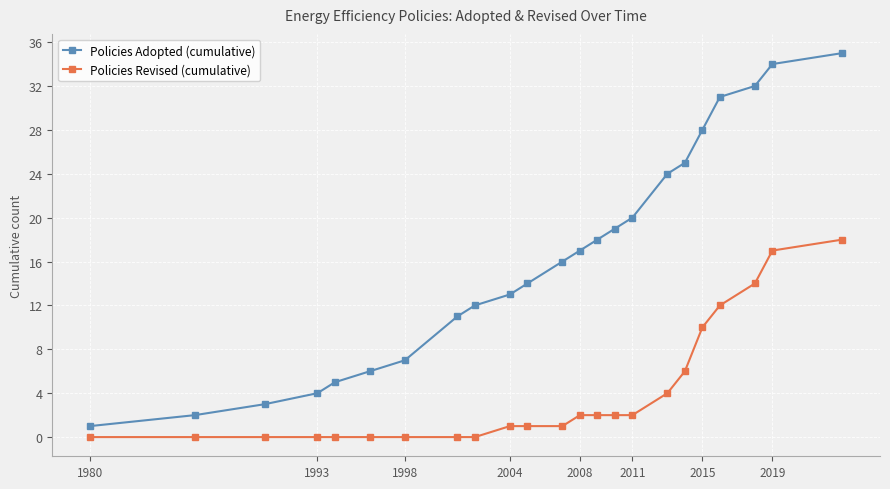

True or false: Policies Revised (cumulative) and Policies Adopted (cumulative) intersect in this chart.

False